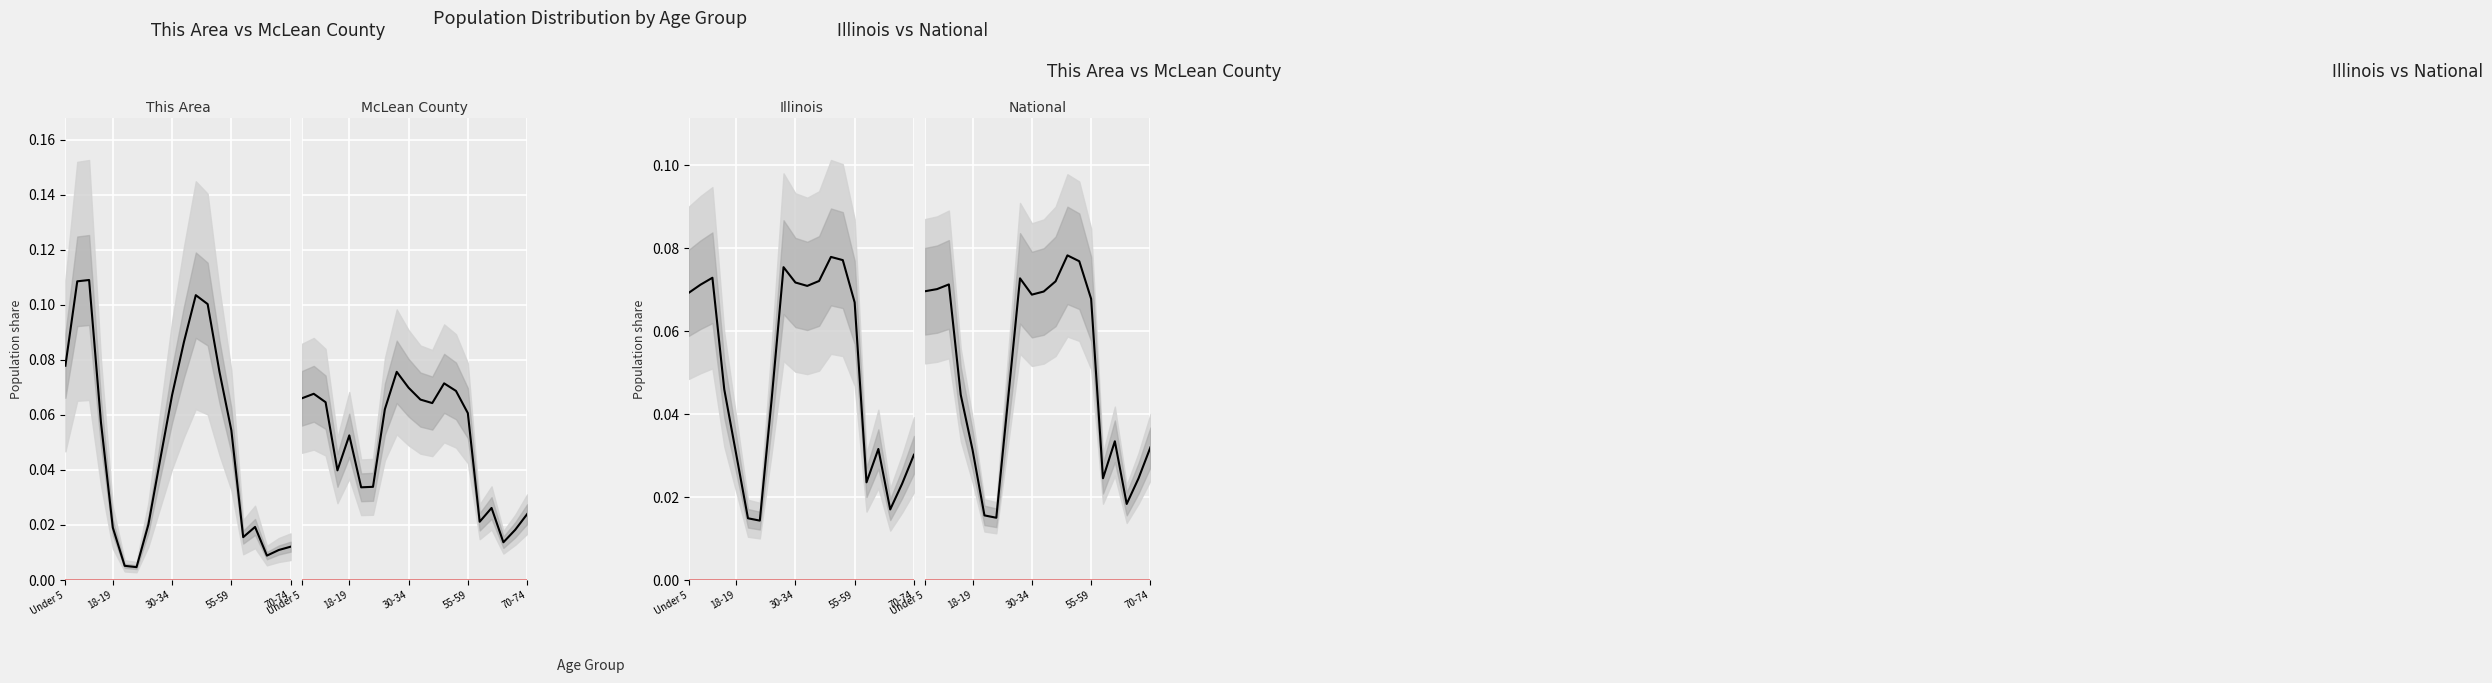

The value of this_area at national is 0.1. True or false?

True